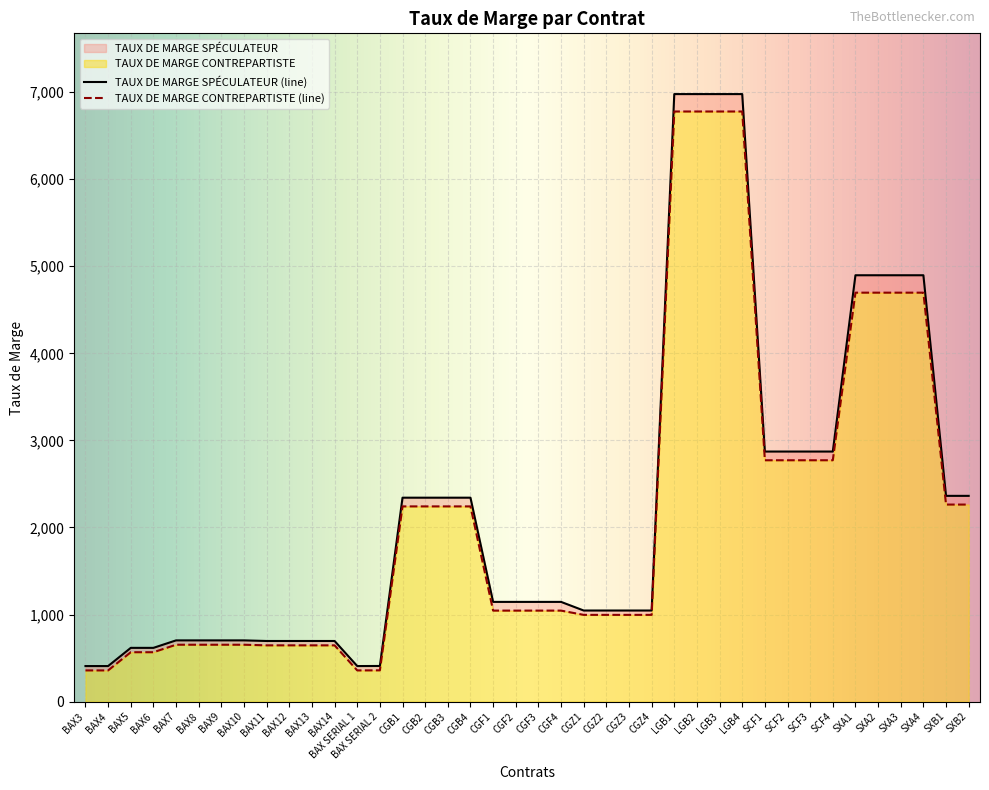

The value of TAUX DE MARGE CONTREPARTISTE at CGB1 is 2242. True or false?

True